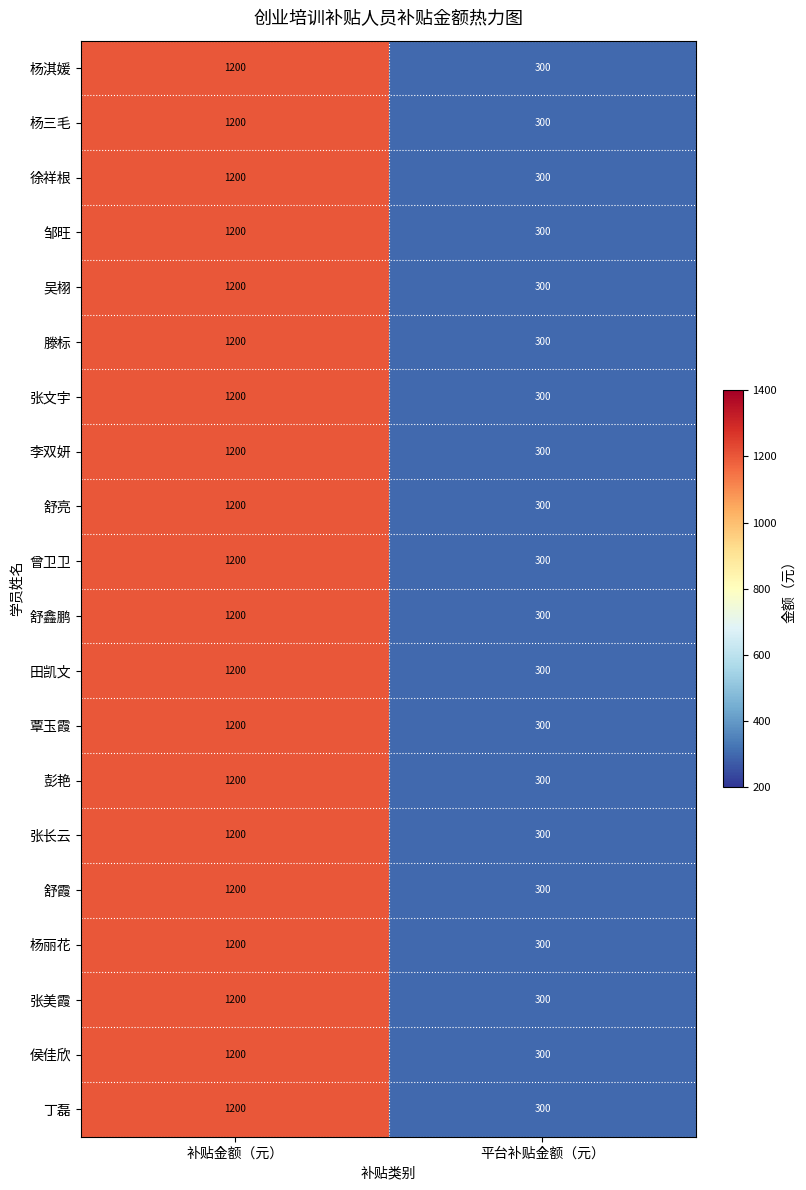

At which category does the chart reach its minimum across all series?

平台补贴金额（元）